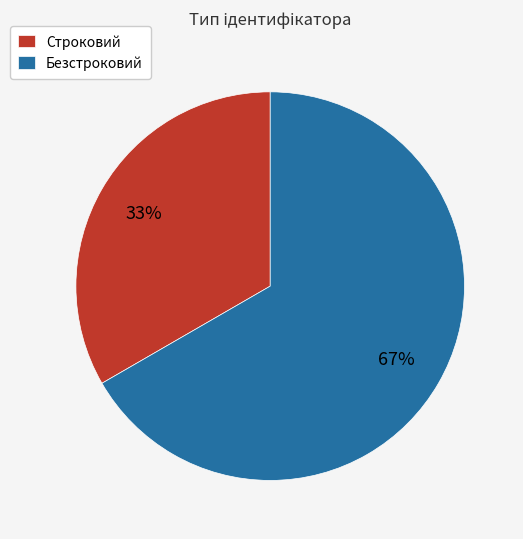

How many segments does this pie chart have?

2